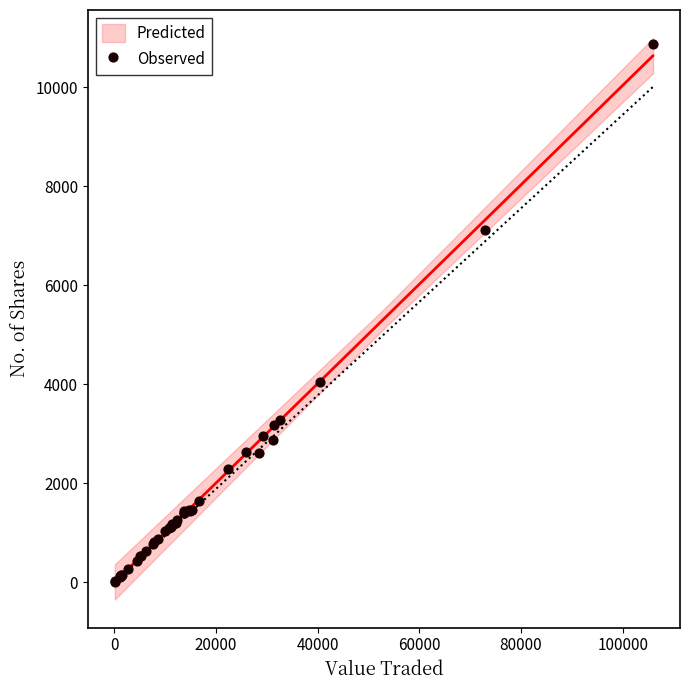

What Y value in the scatter plot is closest to 5437?

4041